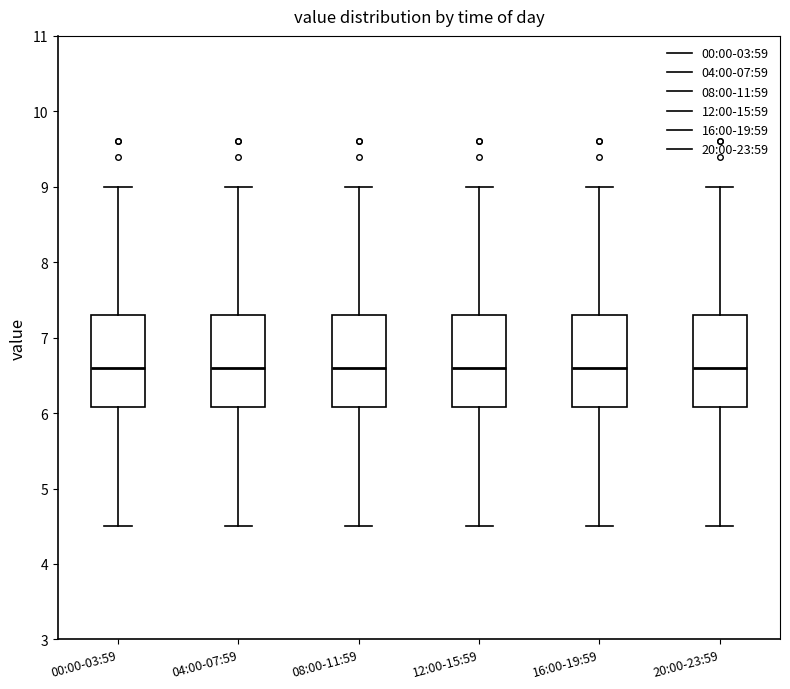

Where does the lower whisker of the box for 20:00-23:59 end on the y-axis? The values are not printed on the chart, so give them approximately, as read against the axis.

4.5